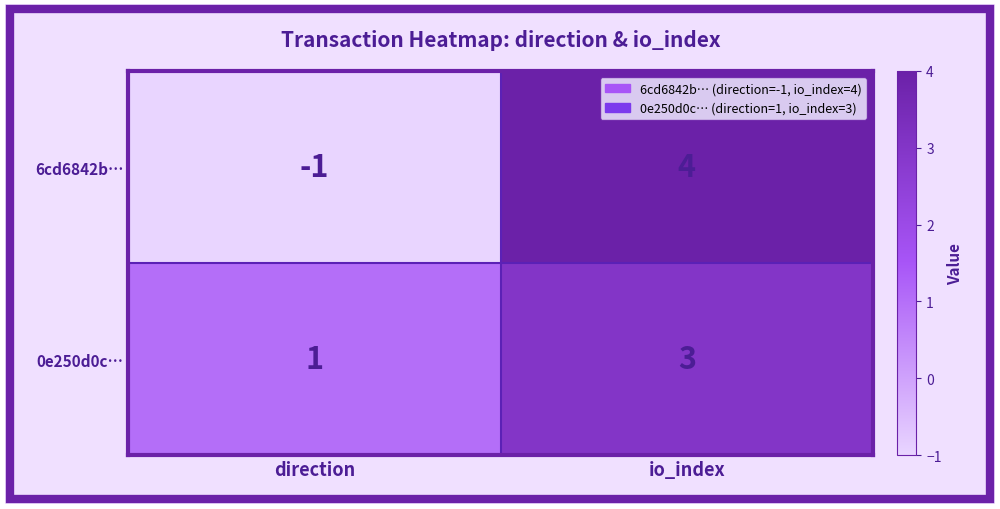

At which category is the sum across all series the highest?

io_index